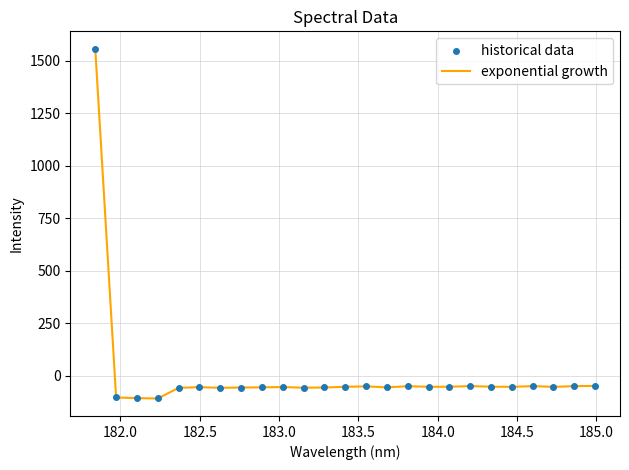

What is the maximum value shown in the chart?

1555.9